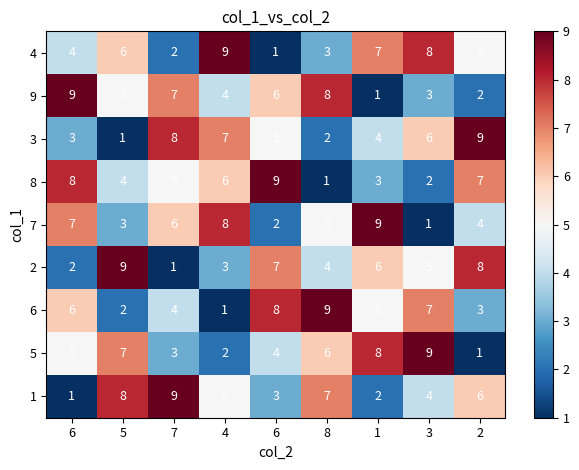

How many data points does each series have?

9